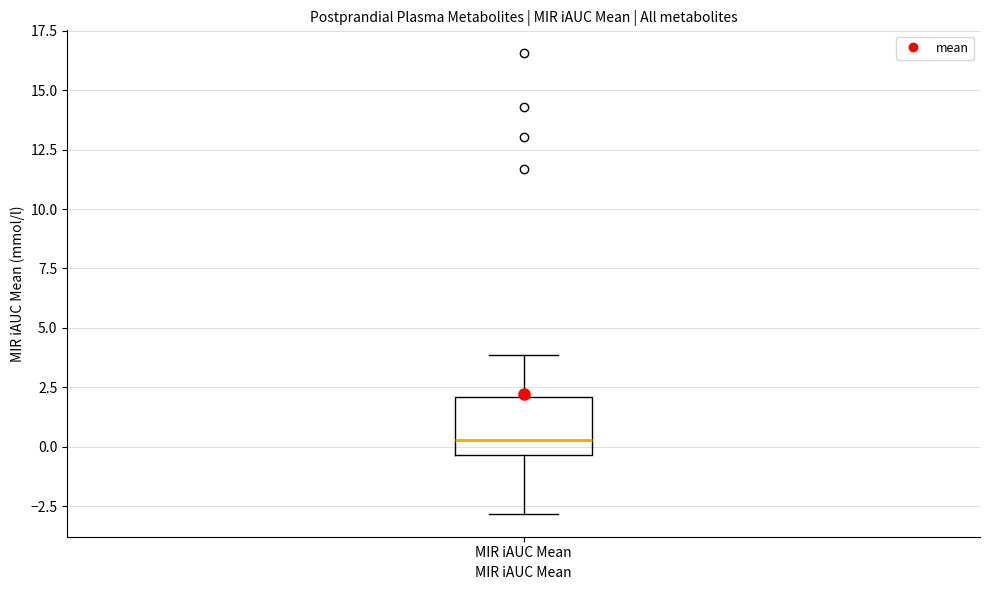

Where is the lower edge of the box for MIR iAUC Mean on the y-axis? The values are not printed on the chart, so give them approximately, as read against the axis.

-0.5